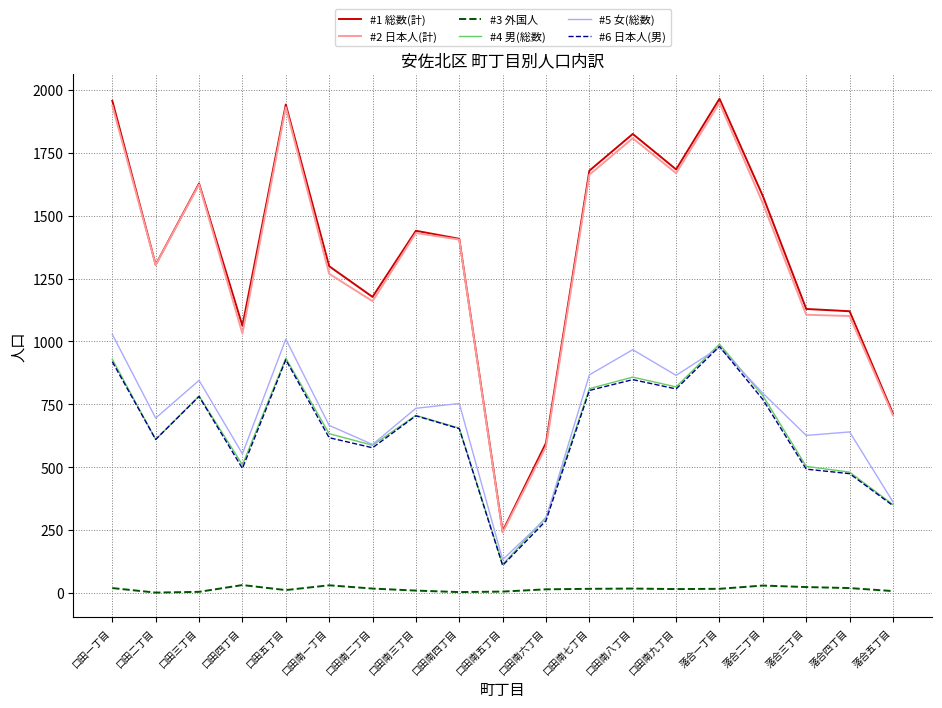

Is the value of #2 日本人(計) at 口田四丁目 greater than the value of #3 外国人 at 口田南八丁目?

Yes